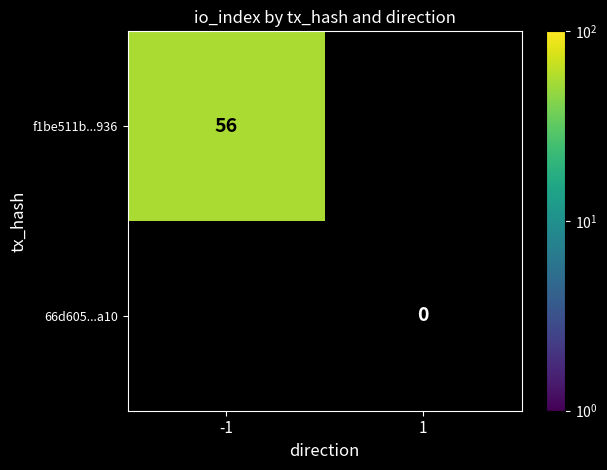

How many categories are shown in the chart?

2